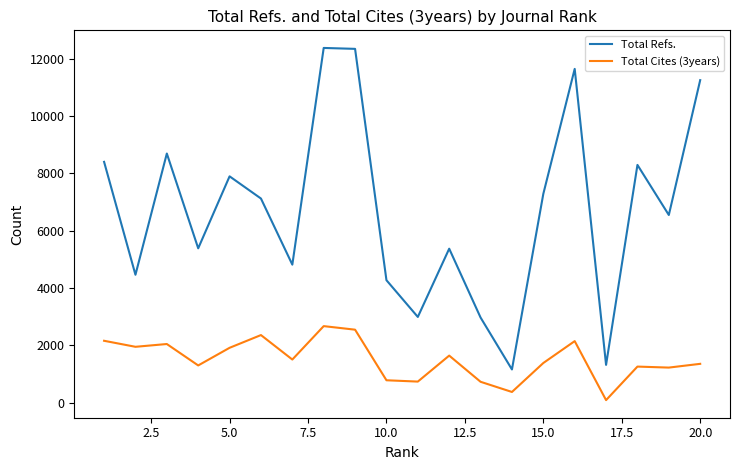

Which series has the widest spread of values?

Total Refs.